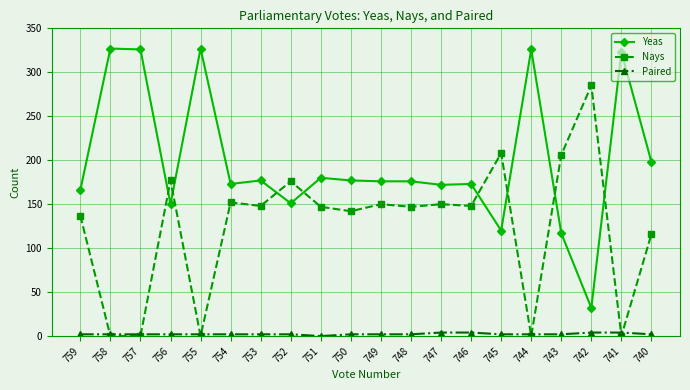

True or false: Yeas has more than 1 points higher than both neighbors.

True